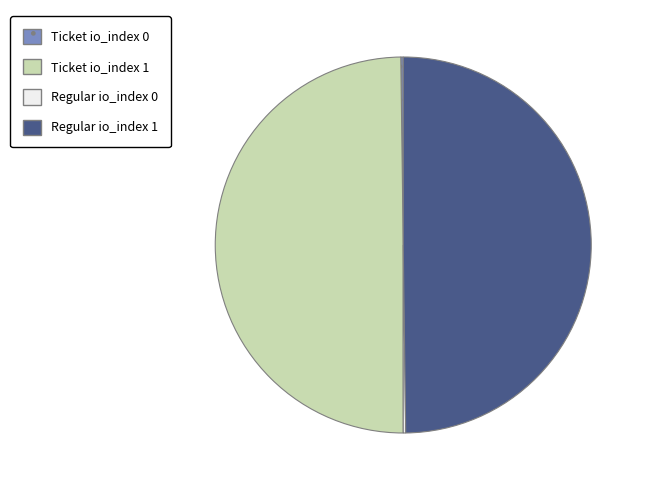

Combined, do Ticket io_index 1 and Regular io_index 1 account for over 50%?

Yes